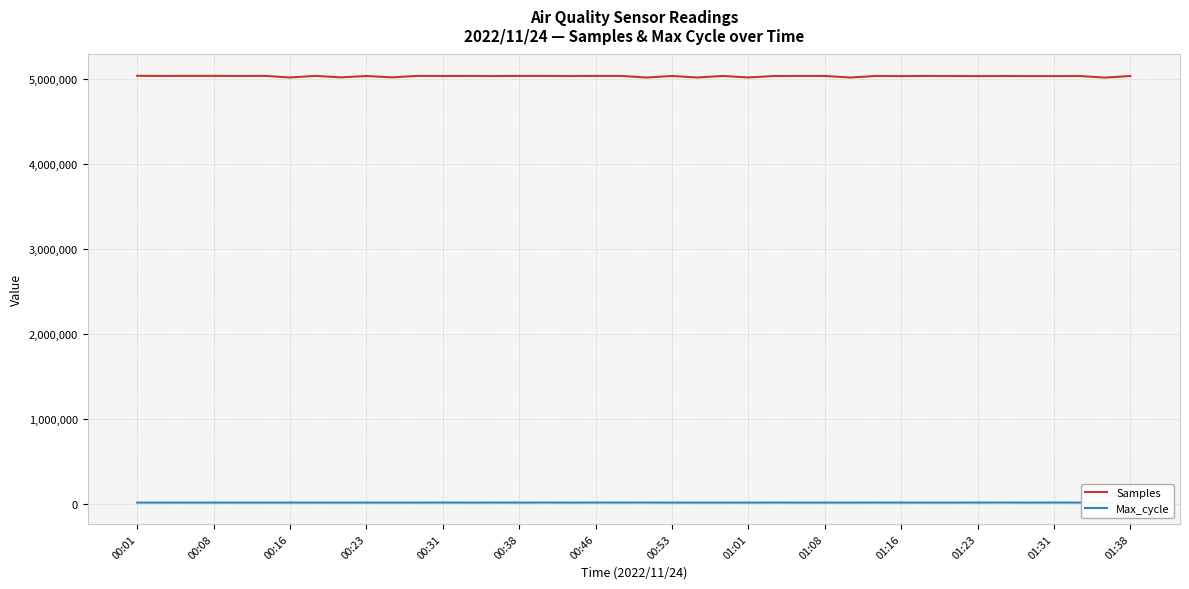

List the series in order of their overall mean, lowest first.

Max_cycle, Samples